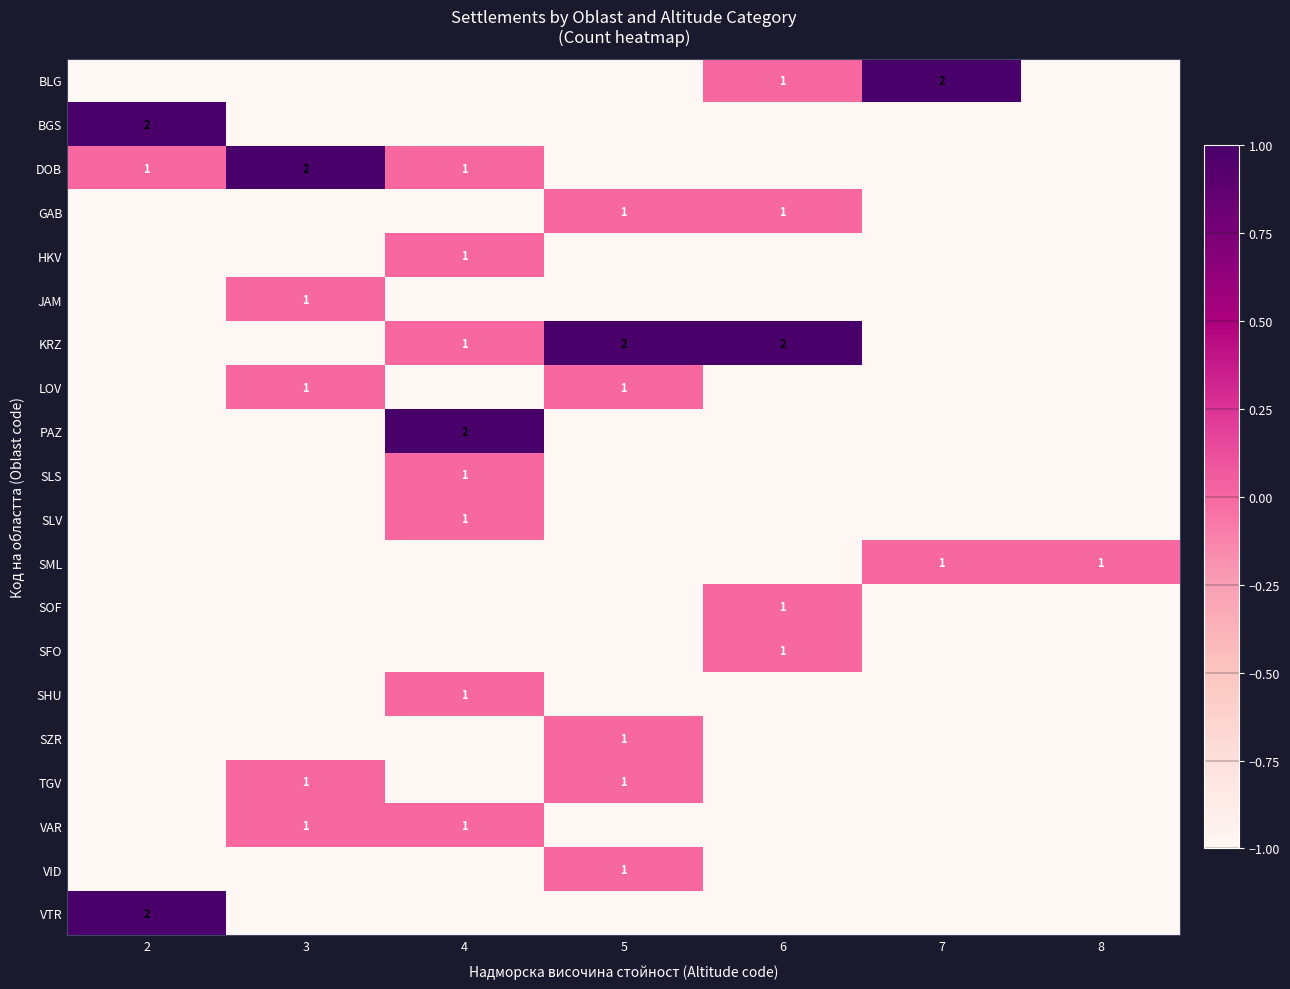

Is it true that KRZ equals 1 at 6?

False